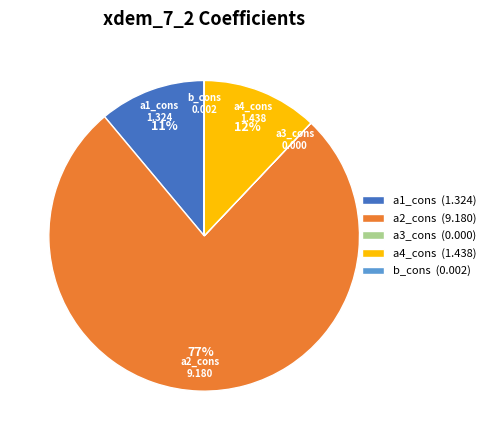

To the nearest percent, what portion does a2_cons (9.180) represent?

77%